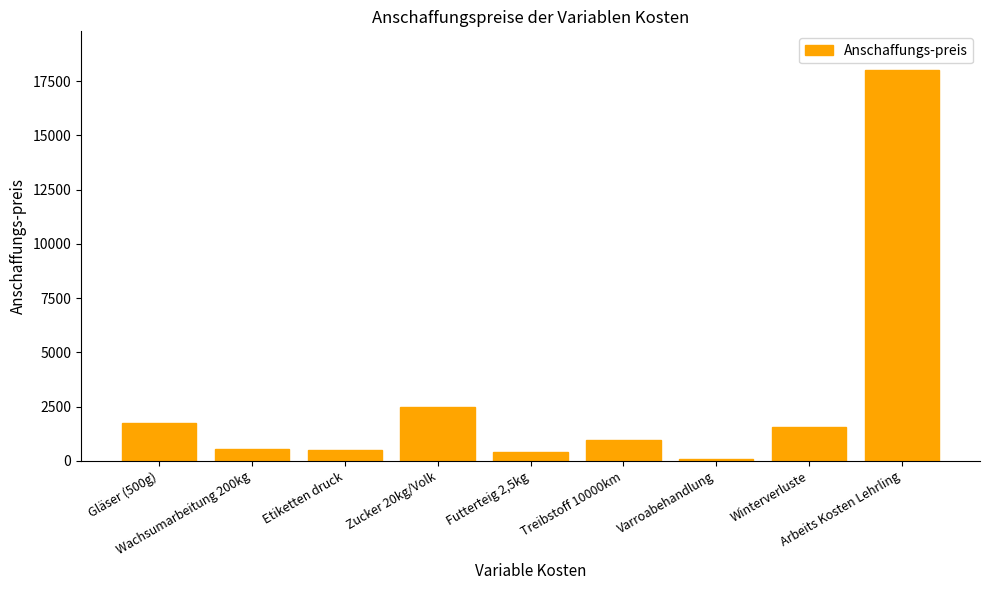

True or false: the data shows 2639.8 at Winterverluste.

False